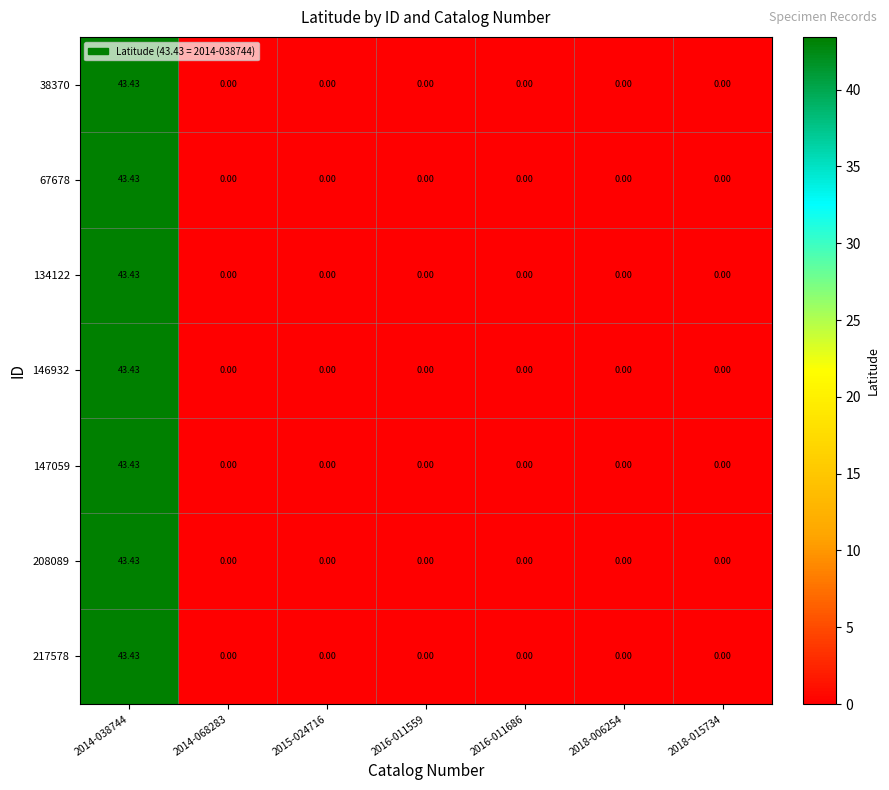

Is the value of 134122 at 2016-011559 greater than the value of 67678 at 2014-038744?

No